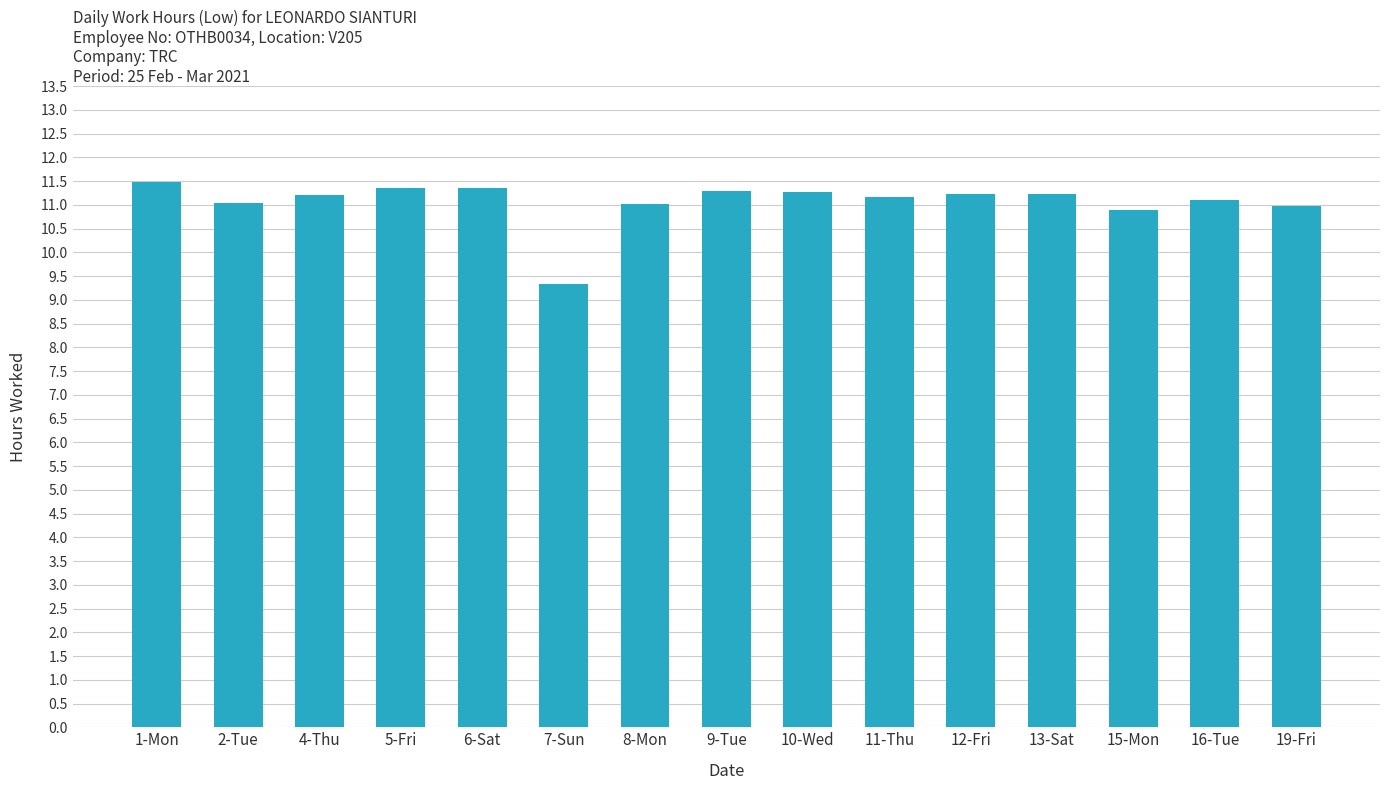

What is the label of the 12th bar from the left?

13-Sat